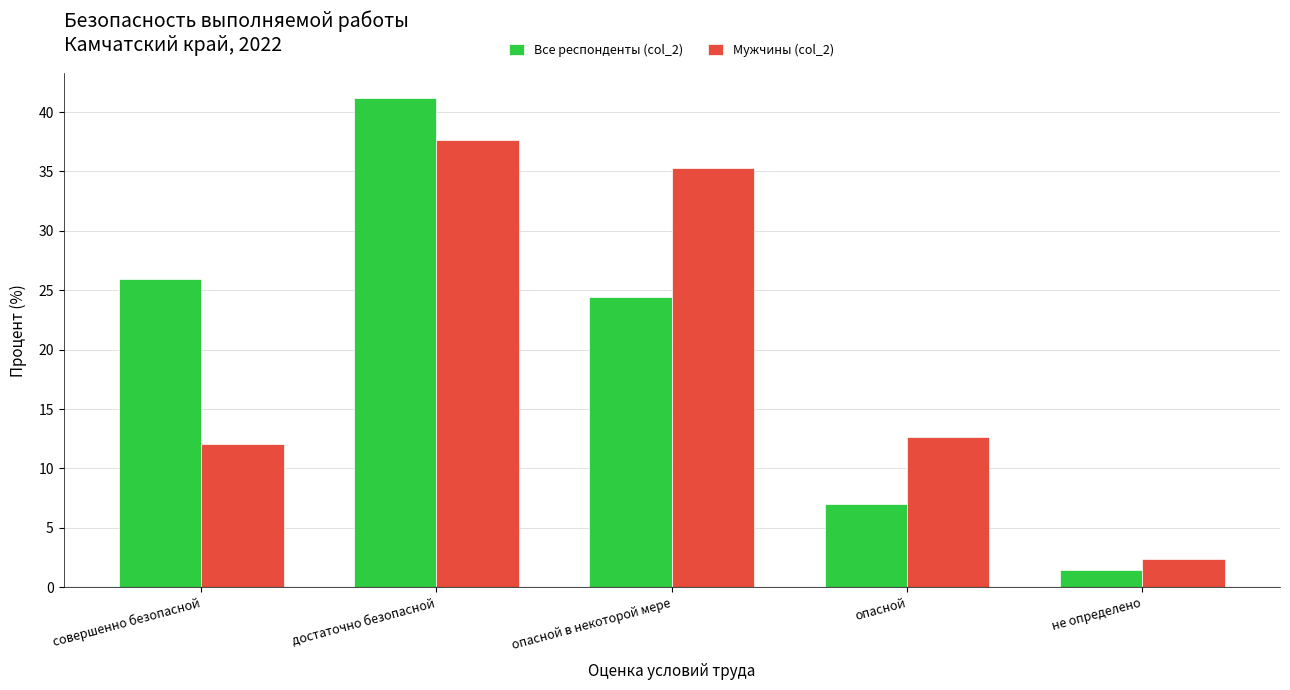

Reading left to right, extract all data points from this chart.

Все респонденты (col_2): 26.0	41.2	24.4	7.0	1.4
Мужчины (col_2): 12.1	37.6	35.3	12.7	2.3